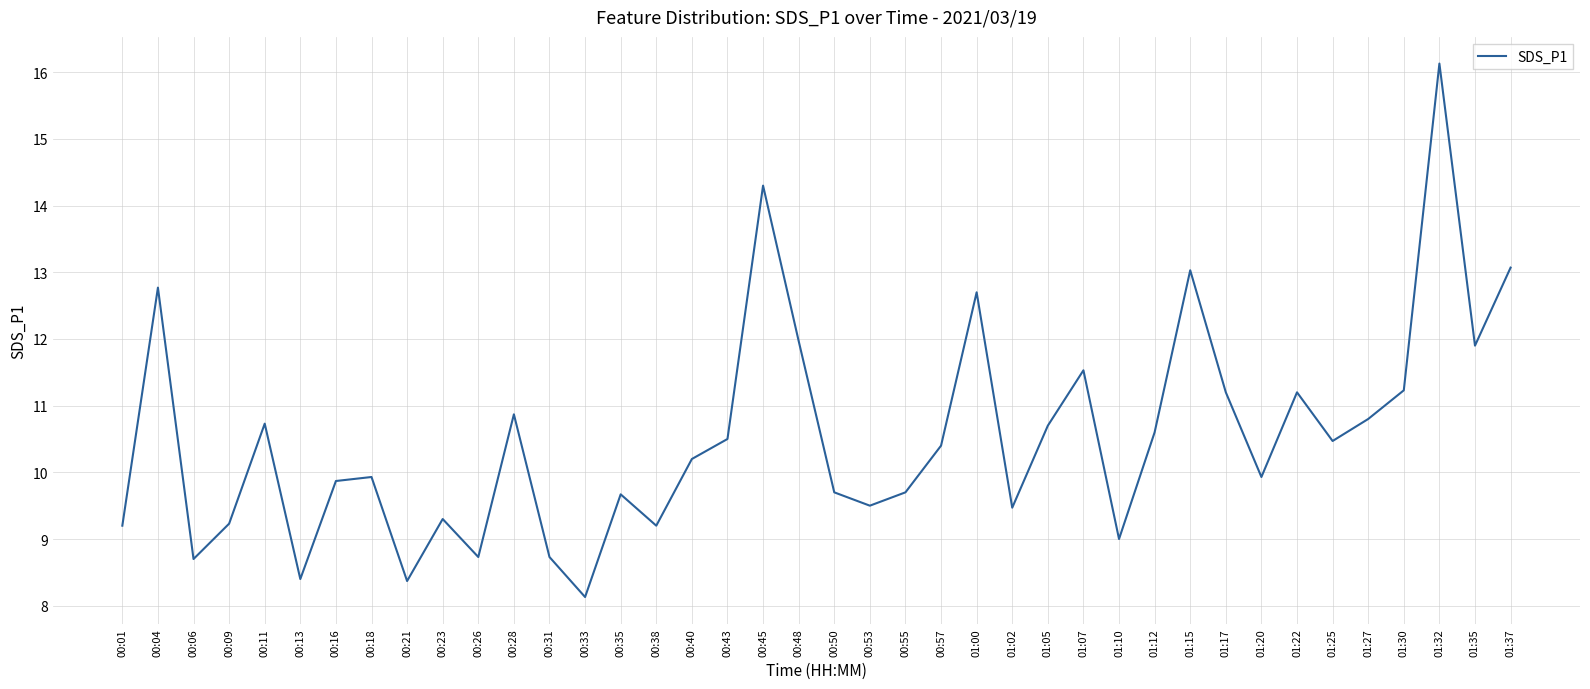

What is the change in value from 00:04 to 01:30?

-1.5